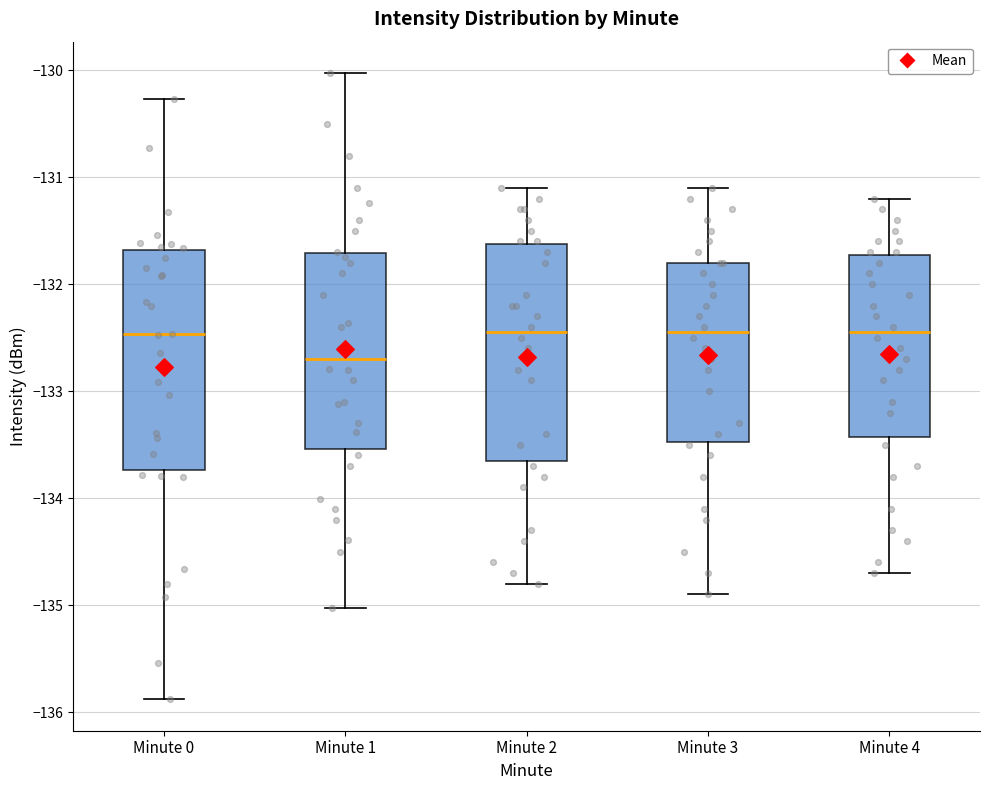

Reading left to right, transcribe this box plot: for each box, give where its median line is, the range the box spans, and where its two whiskers end, as read against the y-axis. The values are not printed on the chart, so give them approximately, as read against the axis.

Minute 0: median -132.5, box -133.7 to -131.7, whiskers -135.9 to -130.3
Minute 1: median -132.7, box -133.5 to -131.7, whiskers -135.0 to -130.0
Minute 2: median -132.4, box -133.6 to -131.6, whiskers -134.8 to -131.1
Minute 3: median -132.4, box -133.5 to -131.8, whiskers -134.9 to -131.1
Minute 4: median -132.4, box -133.4 to -131.7, whiskers -134.7 to -131.2